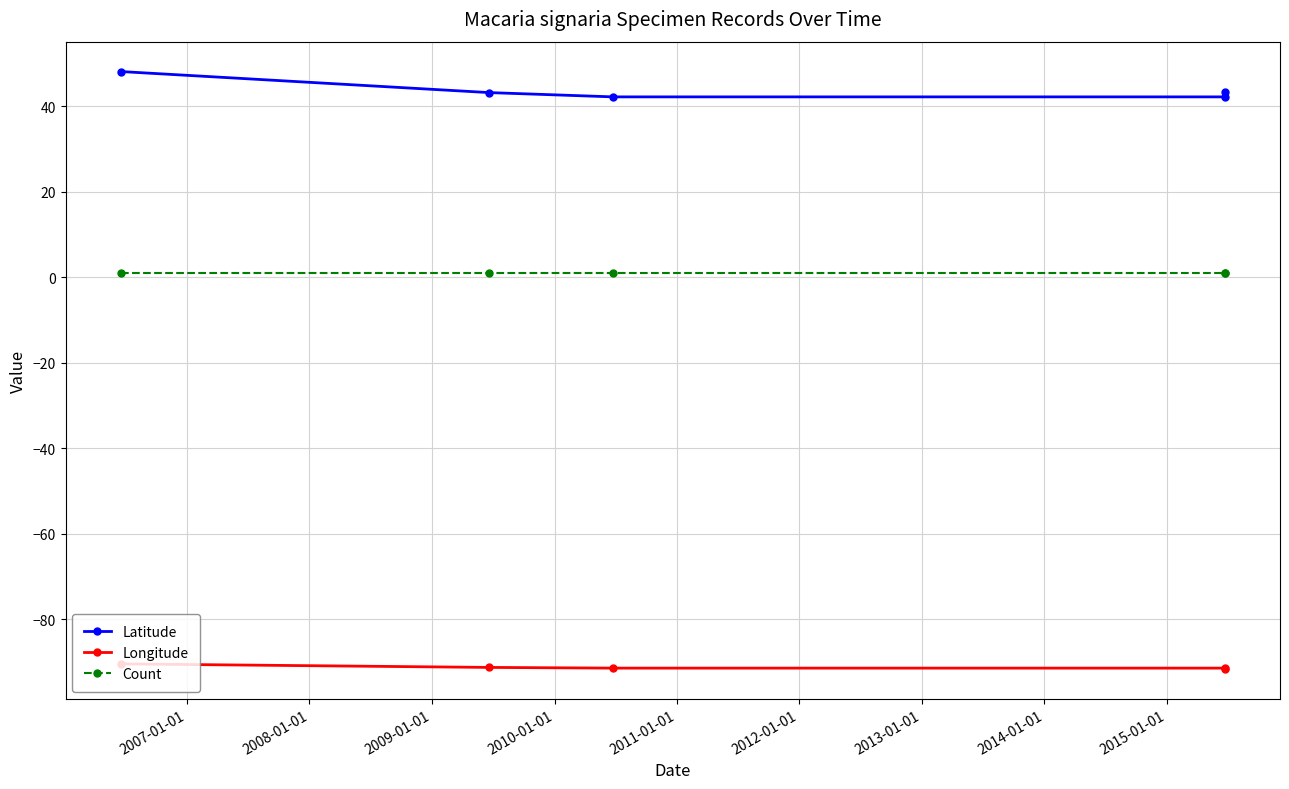

Which series has the largest range (max minus min)?

Latitude